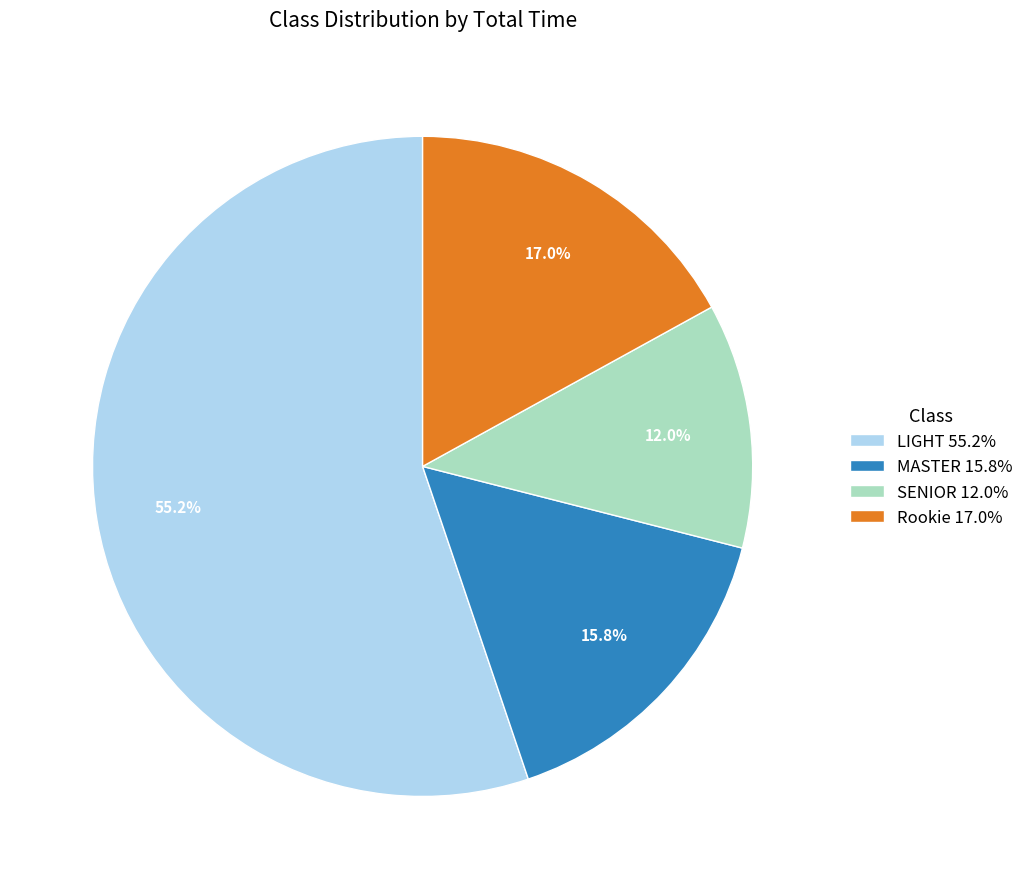

How many slices are in this pie chart?

4